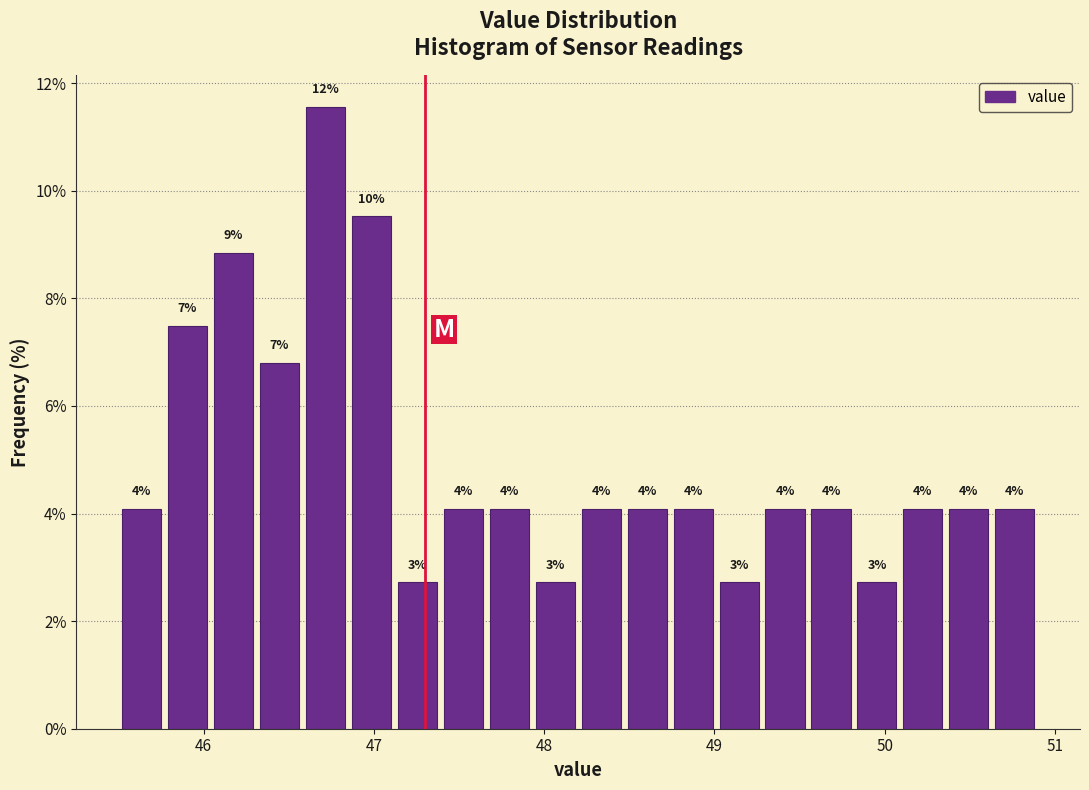

Around what value on the x-axis is the tallest bar? Give the approximate position of its centre, as read against the axis.

46.7